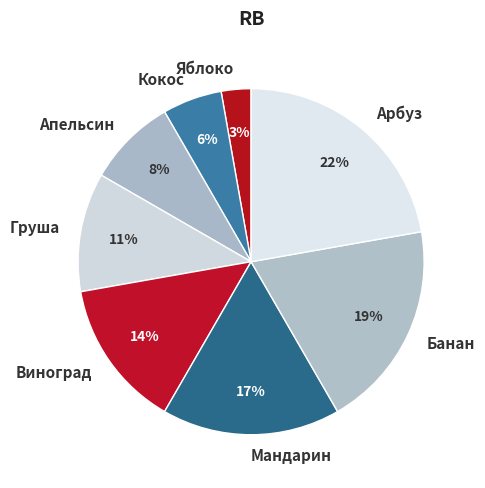

True or false: Банан accounts for 19% of the total.

True